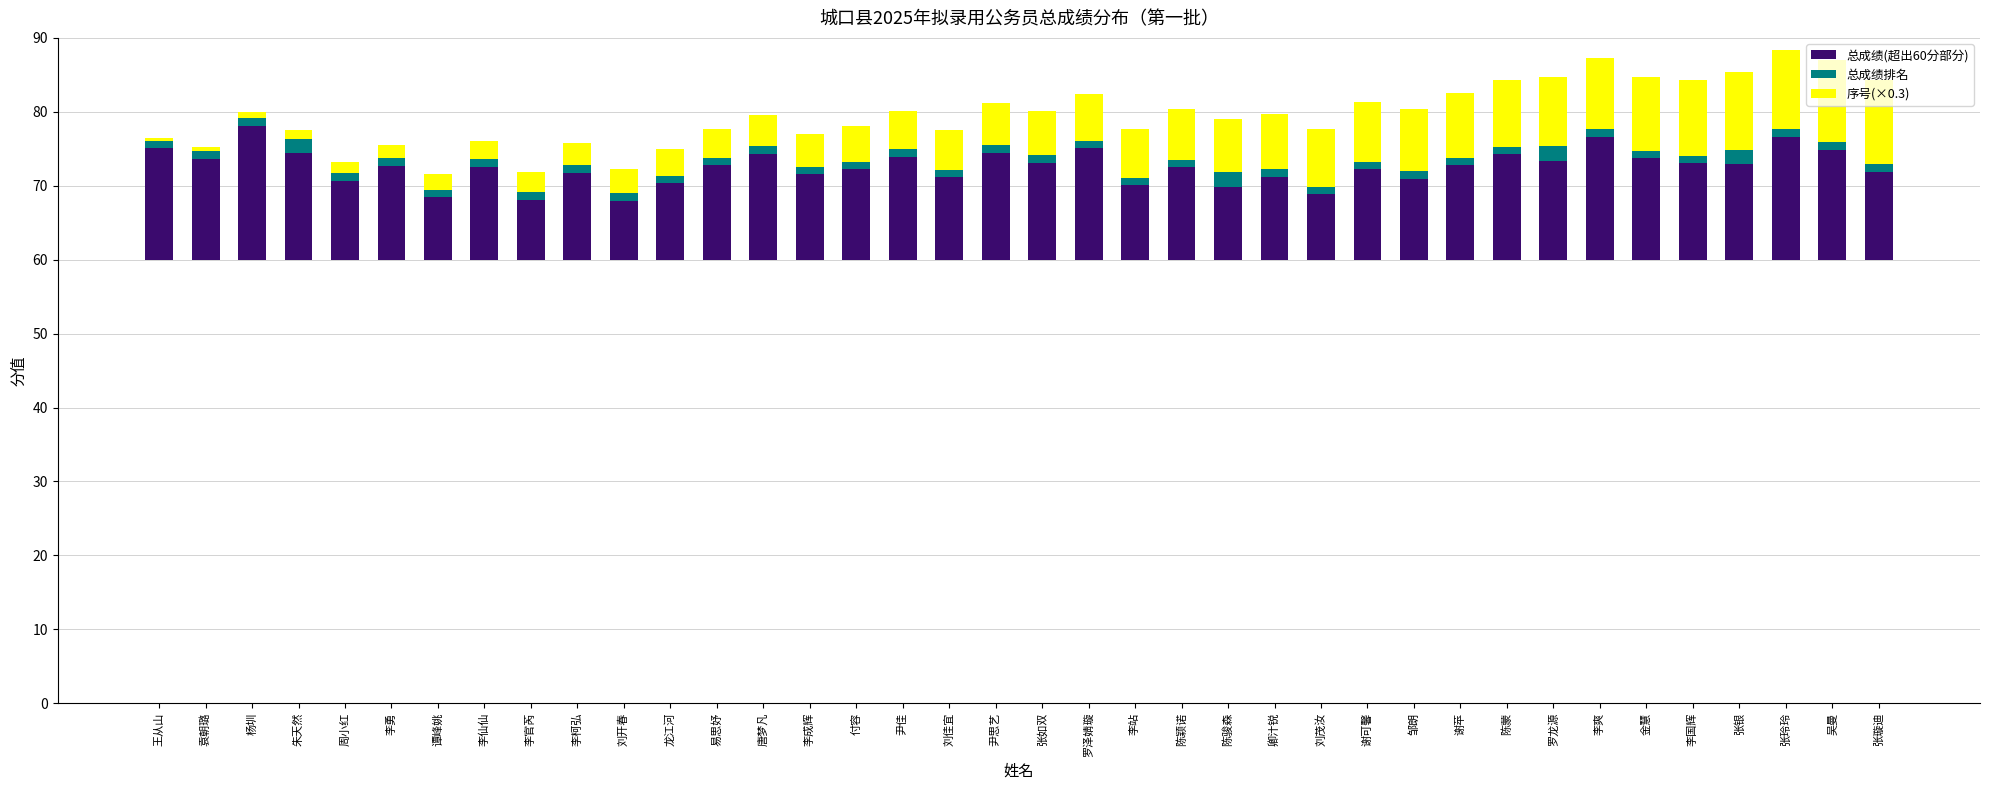

List the labels in order of 总成绩(超出60分部分) value, largest first.

杨圳, 李爽, 张玲玲, 王从山, 罗泽婧璇, 吴曼, 尹思艺, 朱天然, 唐梦凡, 陈蒙, 尹佳, 金慧, 袁朝璐, 罗龙源, 张如双, 李国辉, 张银, 谢苹, 易思妤, 李勇, 李仙仙, 陈颖诺, 付容, 谢可馨, 张璇迪, 李柯弘, 李成辉, 卿汁锐, 刘佳宜, 邹朗, 周小红, 龙江河, 李站, 陈骏森, 刘茂汝, 谭峰姚, 李官芮, 刘开春